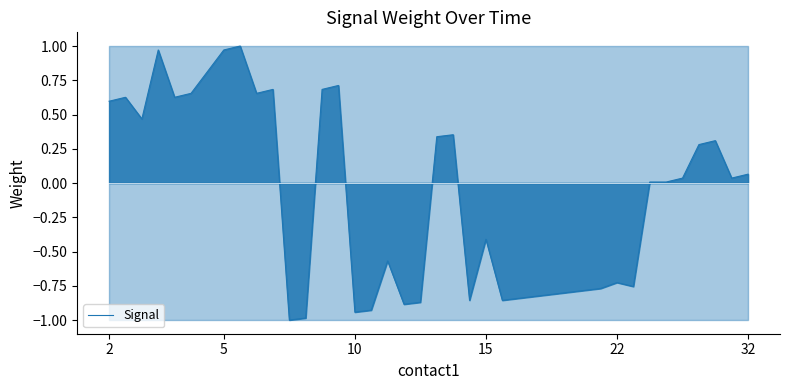

True or false: Signal has a value of 1.6 at 5.

False